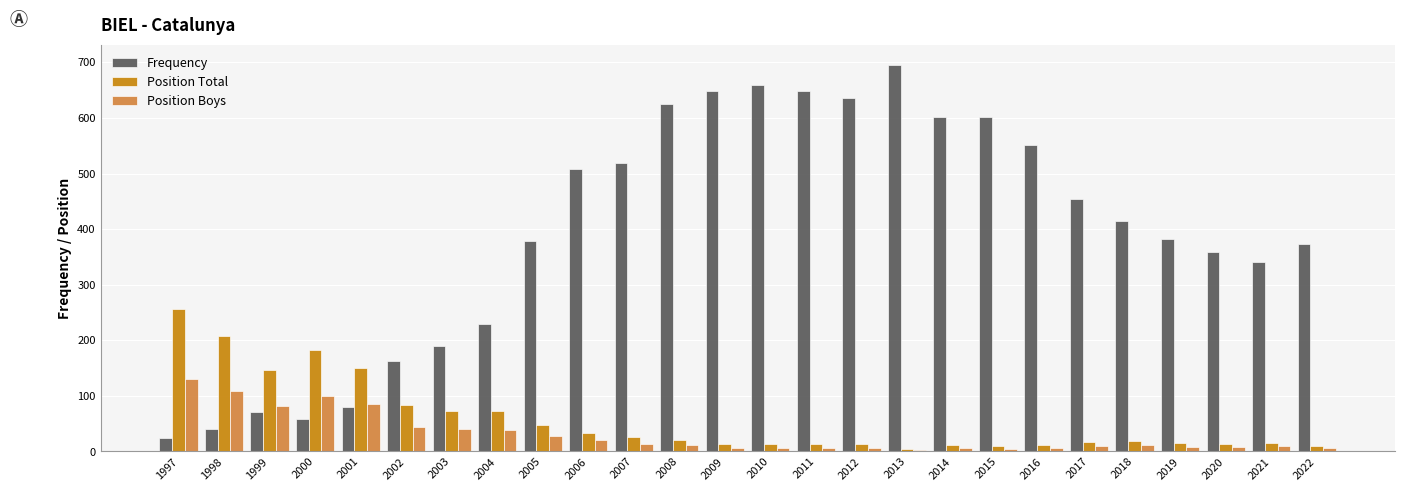

List the series in order of their peak value, lowest first.

Position Boys, Position Total, Frequency